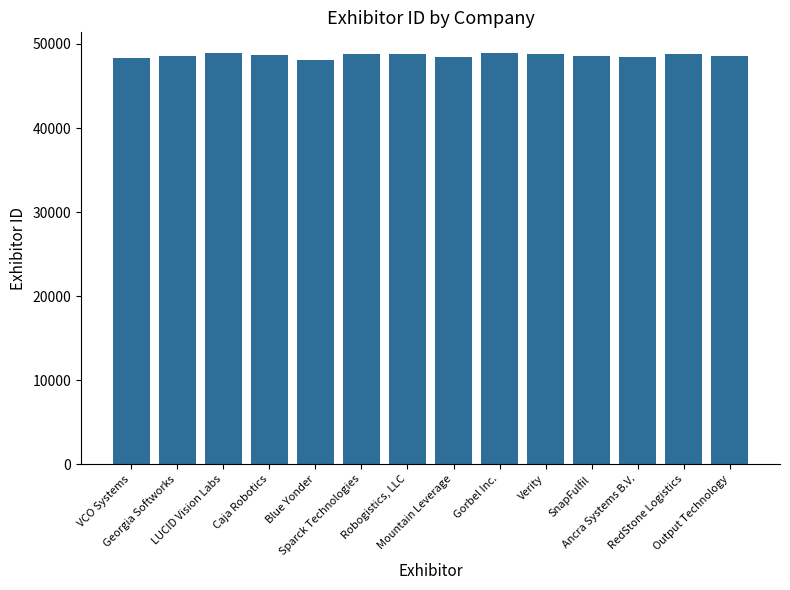

What is the minimum value shown in the chart?

48119